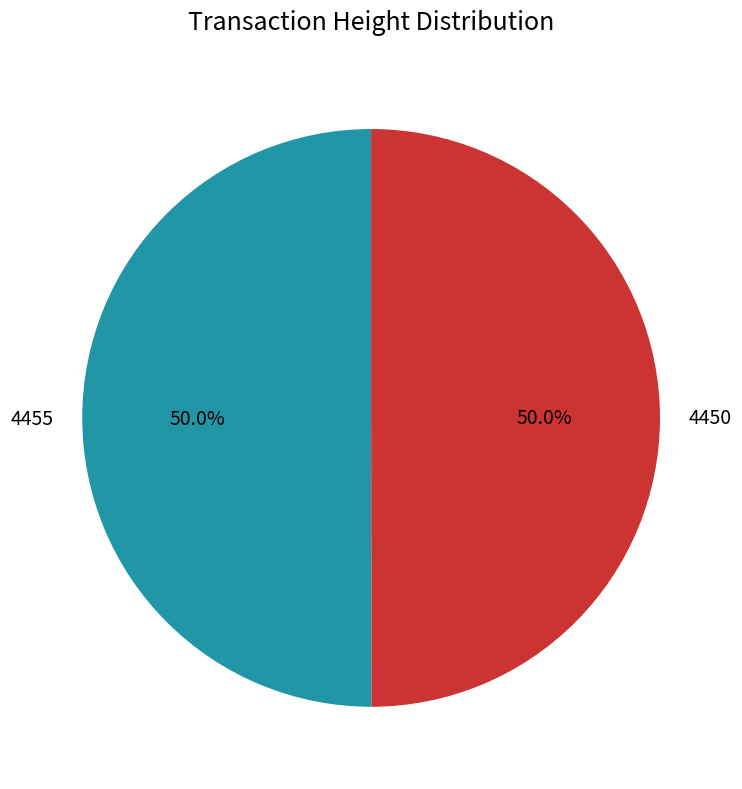

What is the ratio of the value at 4455 to the value at 4450?

1.0